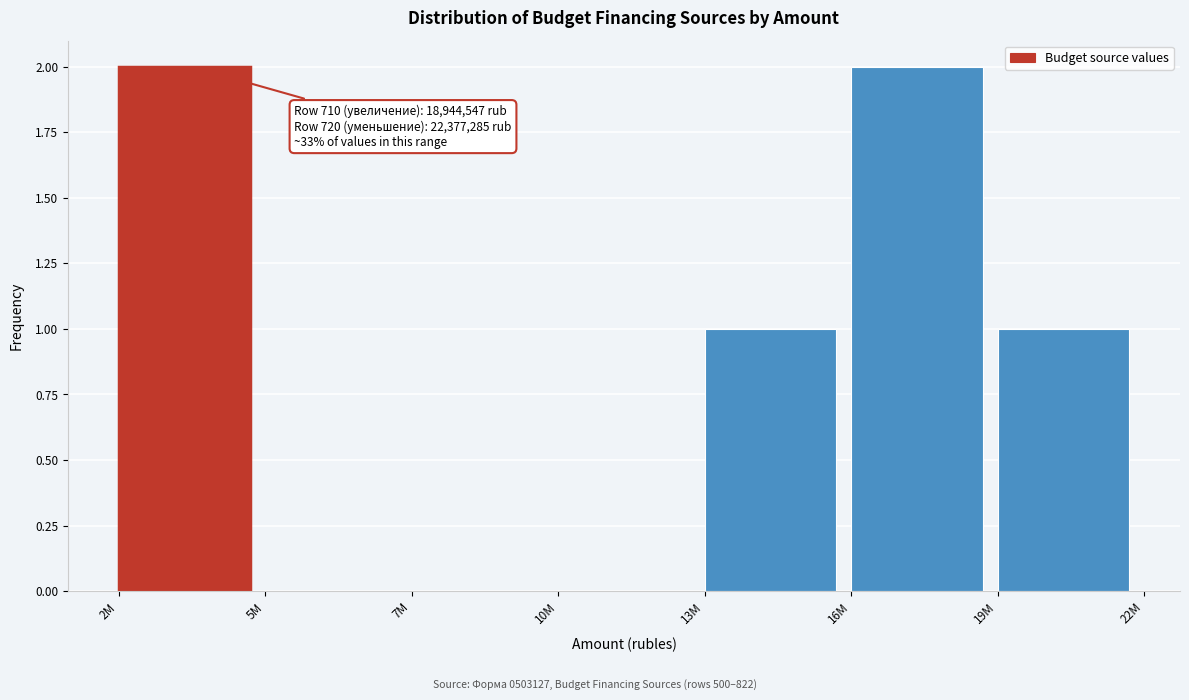

Reading left to right, extract all data points from this chart.

2M=2	5M=0	7M=0	10M=0	13M=1	16M=2	19M=1